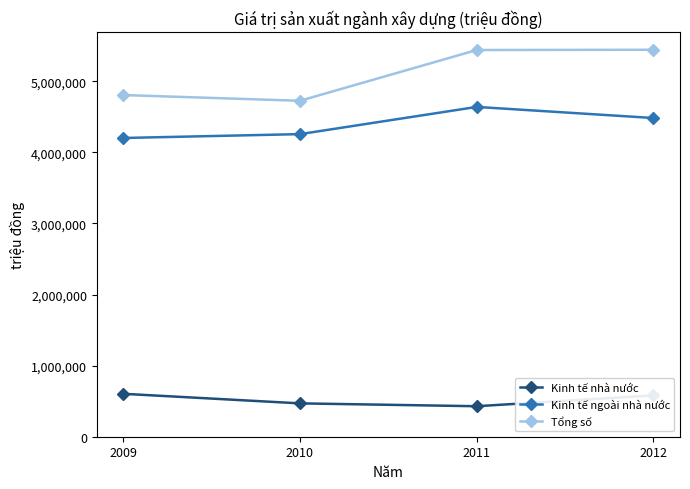

What are all the series names shown in the legend?

Kinh tế nhà nước, Kinh tế ngoài nhà nước, Tổng số